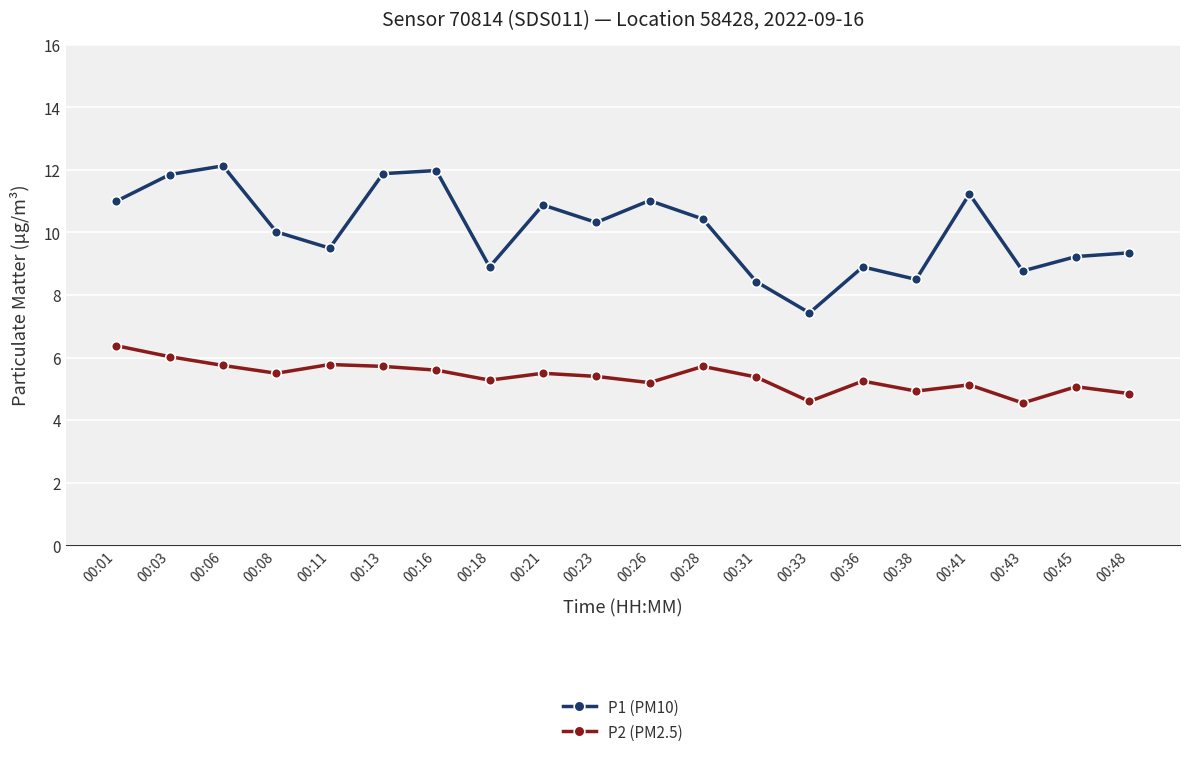

What is the difference between the P2 (PM2.5) values at 00:11 and 00:01?

0.6